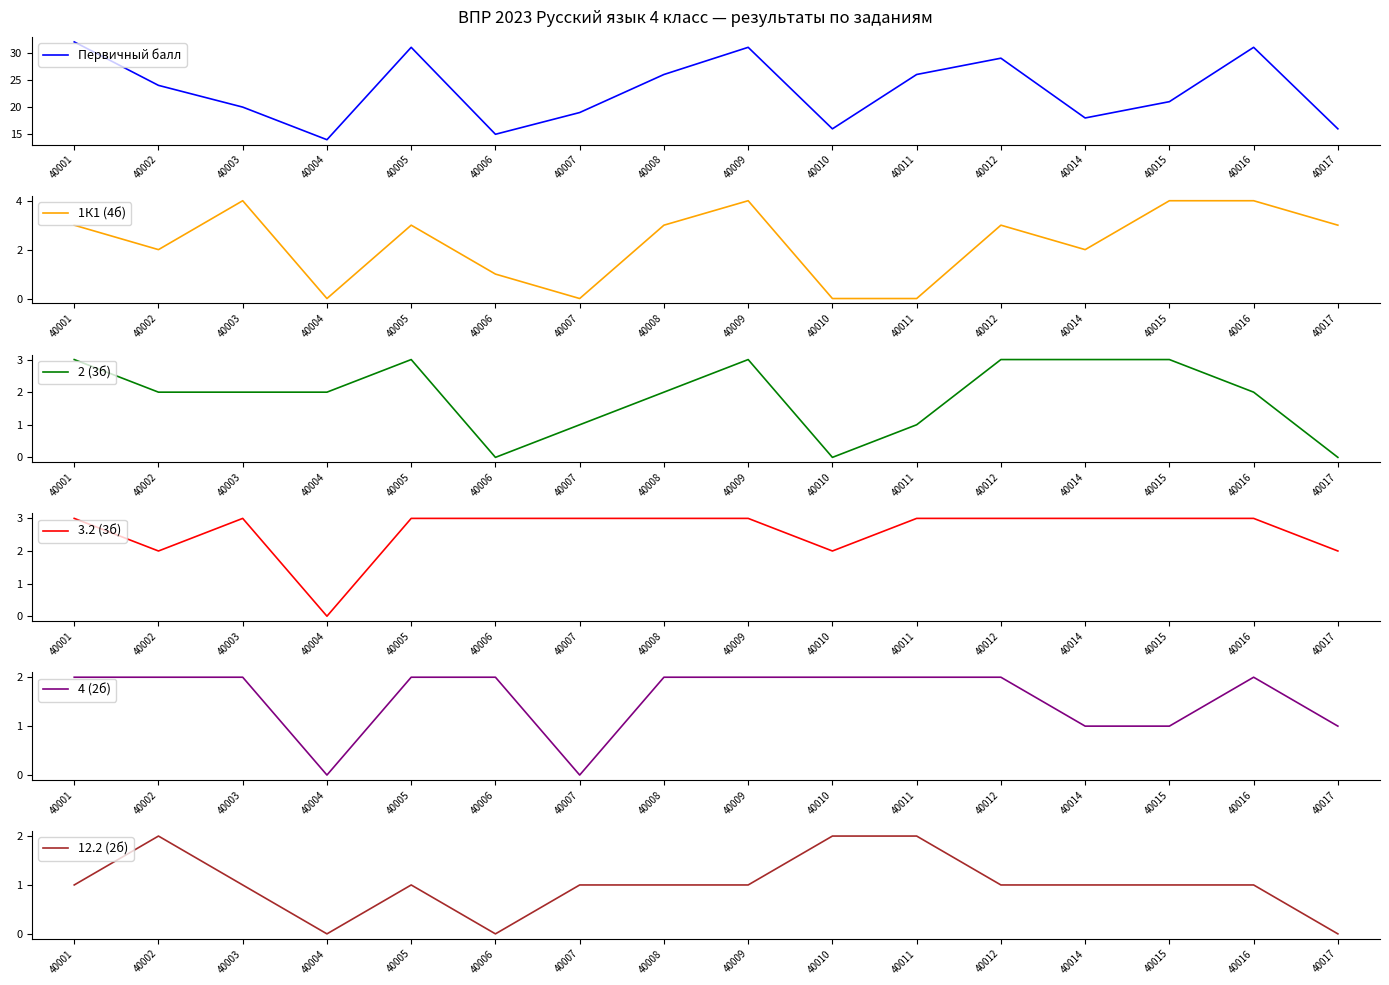

Is it true that 1К1 (4б) equals 3 at 40002?

False